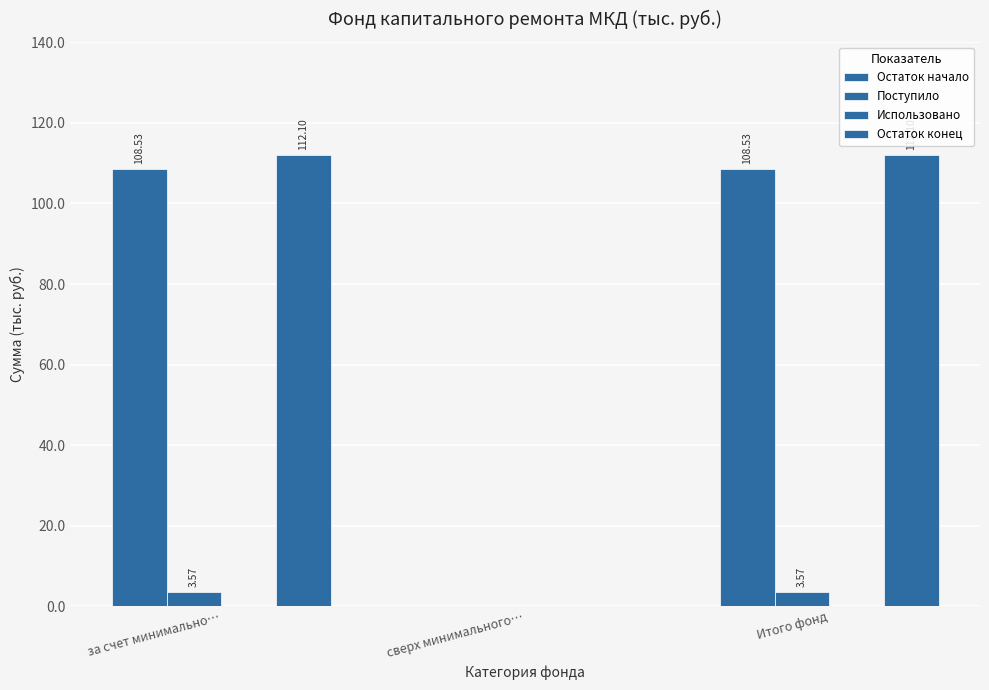

How many distinct data groups are displayed?

3